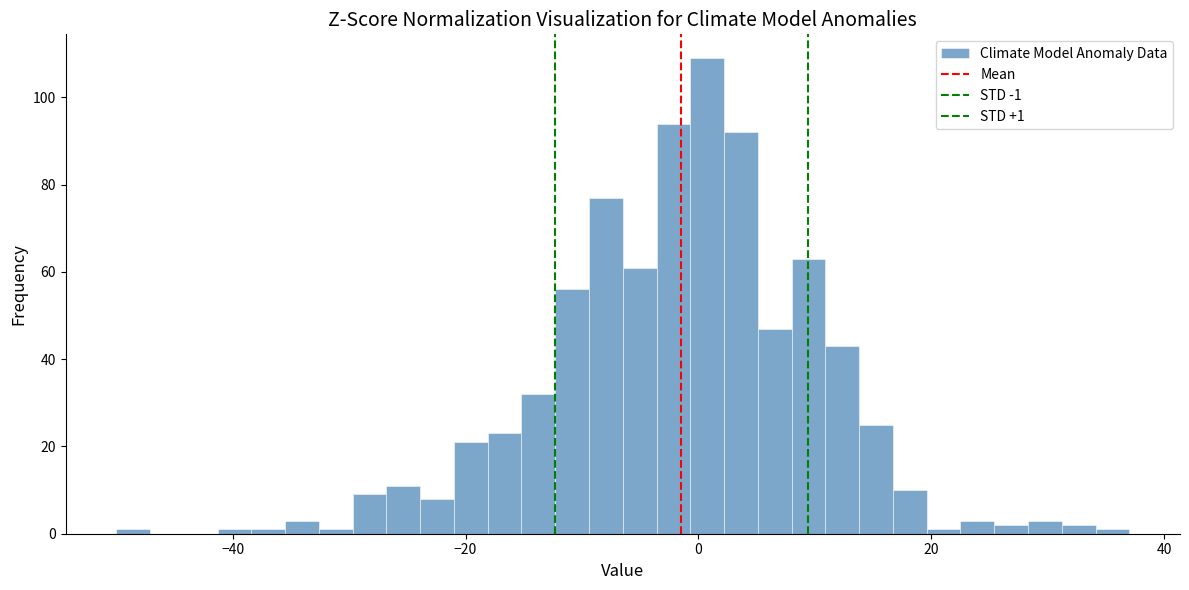

Around what value on the x-axis is the tallest bar? Give the approximate position of its centre, as read against the axis.

0